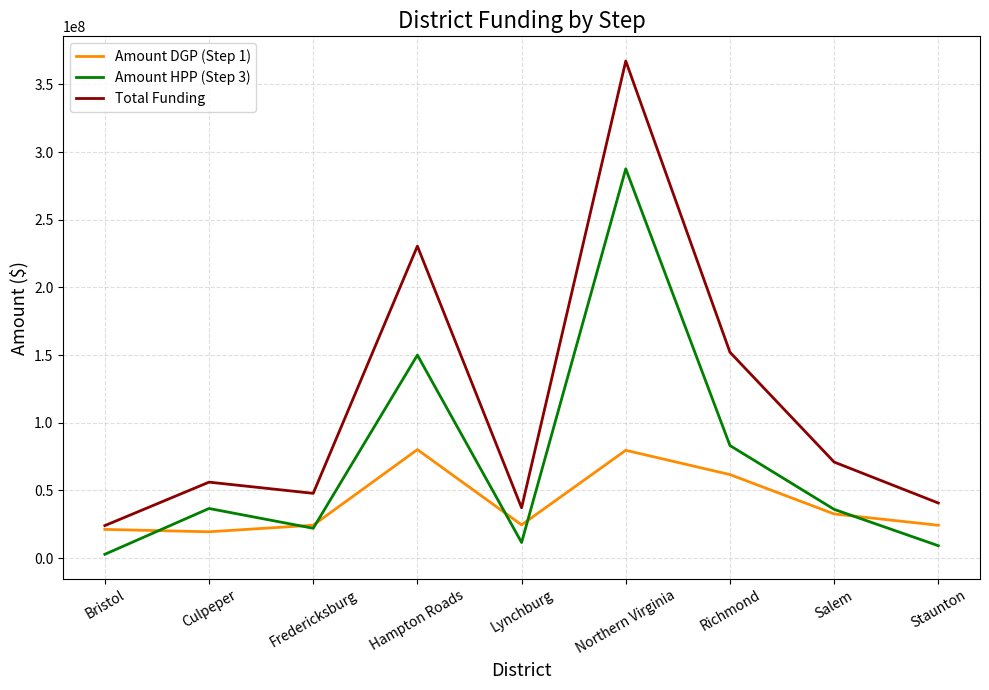

Between which two adjacent categories do Amount HPP (Step 3) and Amount DGP (Step 1) first intersect?

Bristol and Culpeper